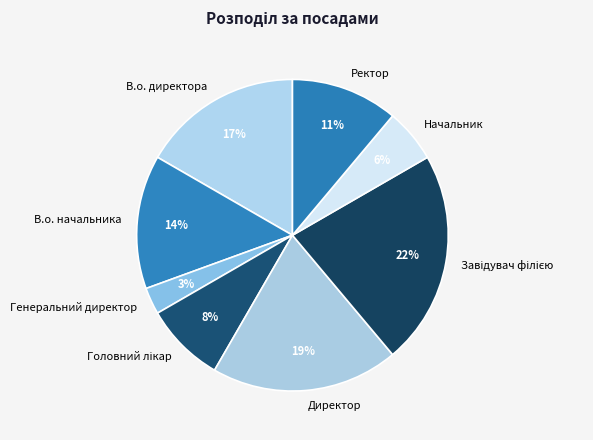

Is it true that Директор is 26% of the pie?

False